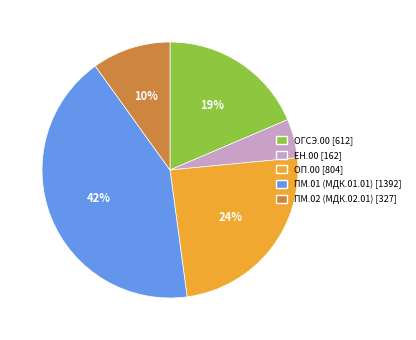

Between ПМ.02 (МДК.02.01) [327] and ЕН.00 [162], which is larger?

ПМ.02 (МДК.02.01) [327]